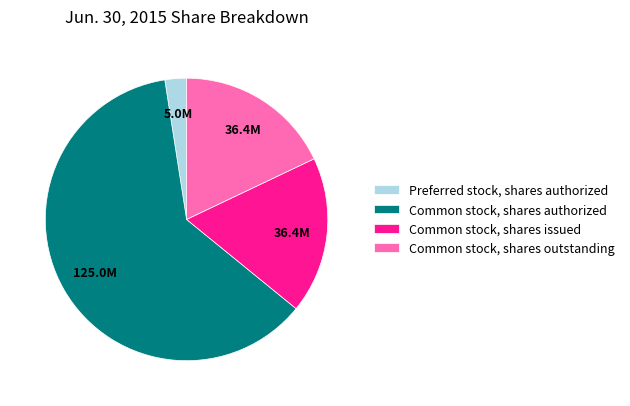

What is the smallest slice in the pie chart?

Preferred stock, shares authorized